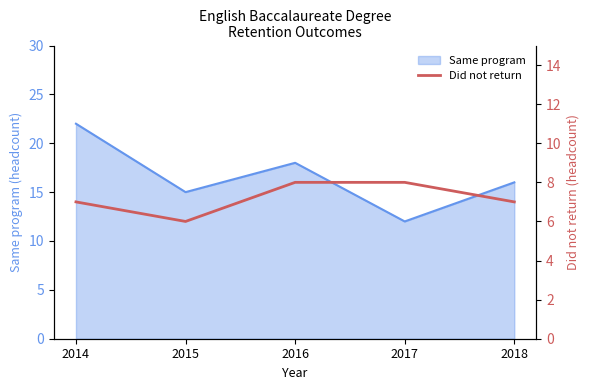

List the labels in order of Same program value, largest first.

2014, 2016, 2018, 2015, 2017